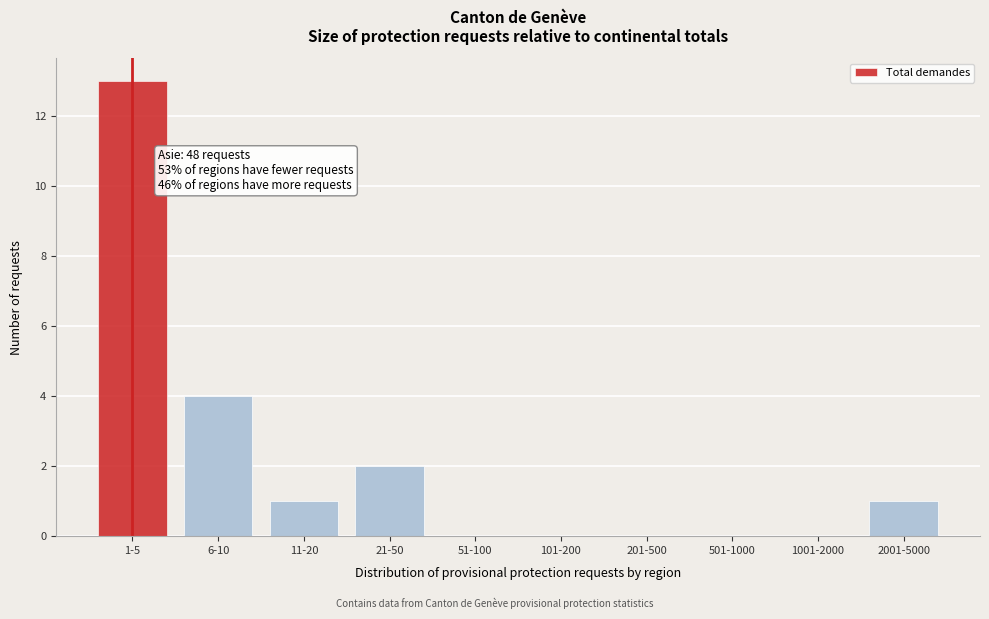

Reading left to right, what are all the values shown in this chart?

1-5=13	6-10=4	11-20=1	21-50=2	51-100=0	101-200=0	201-500=0	501-1000=0	1001-2000=0	2001-5000=1